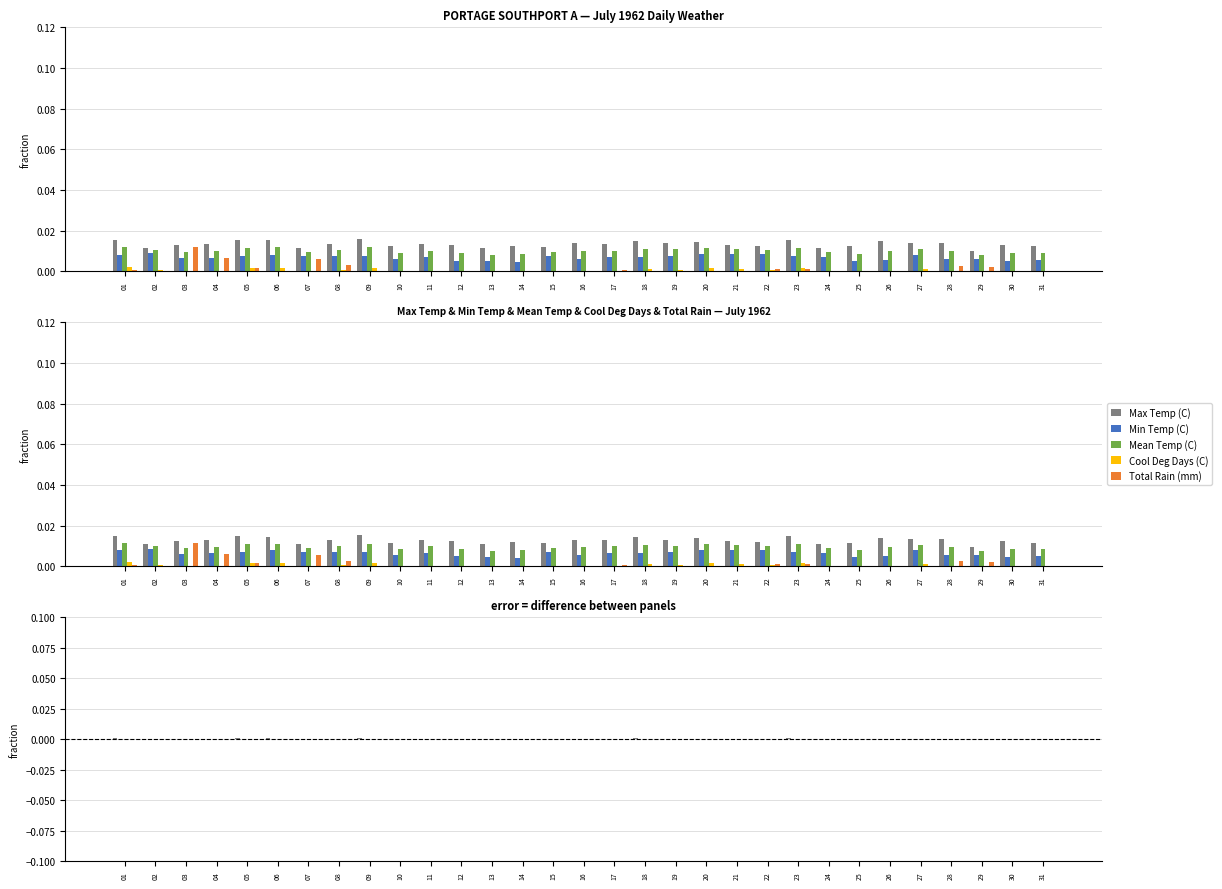

Rank the series at 02 from lowest to highest value.

Total Rain (mm), Cool Deg Days (C), Min Temp (C), Mean Temp (C), Max Temp (C)